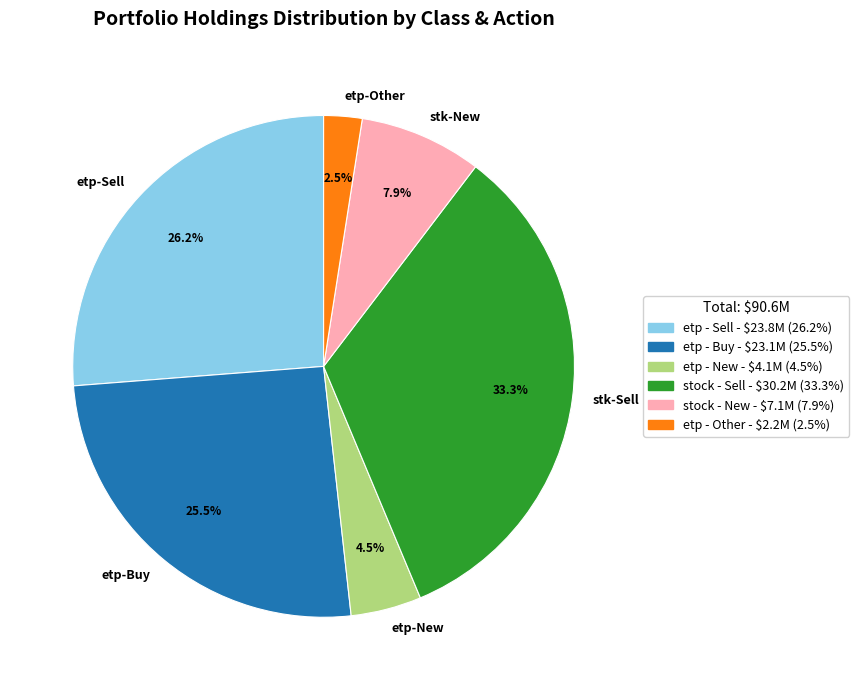

To the nearest percent, what is the difference between the largest and smallest slice percentages?

31%